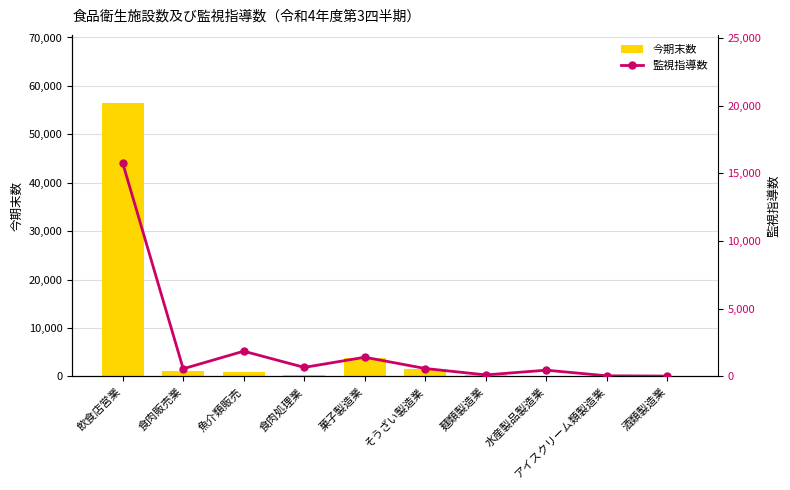

What is the approximate value of 今期末数 at 食肉販売業?

1047